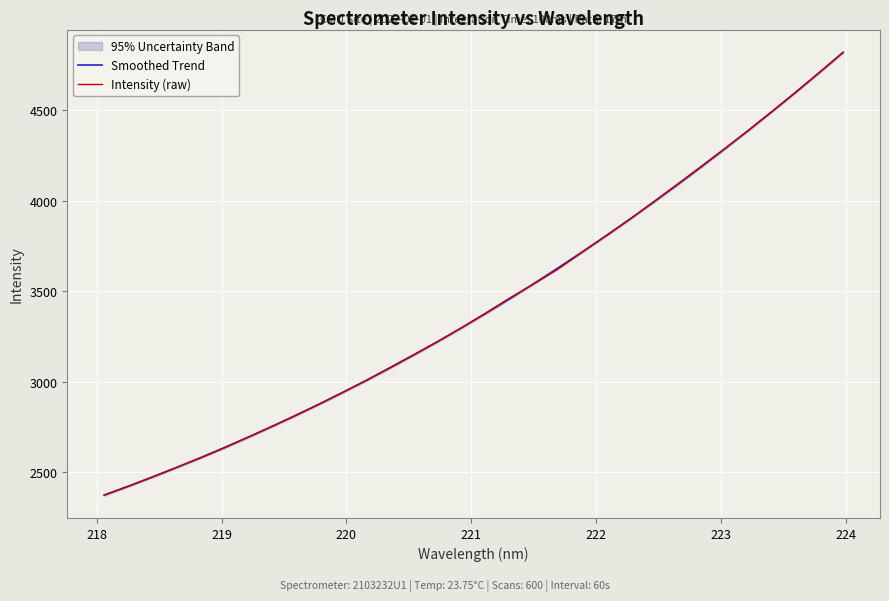

Rank the series by their maximum value, from lowest to highest.

Smoothed Trend, Intensity (raw)